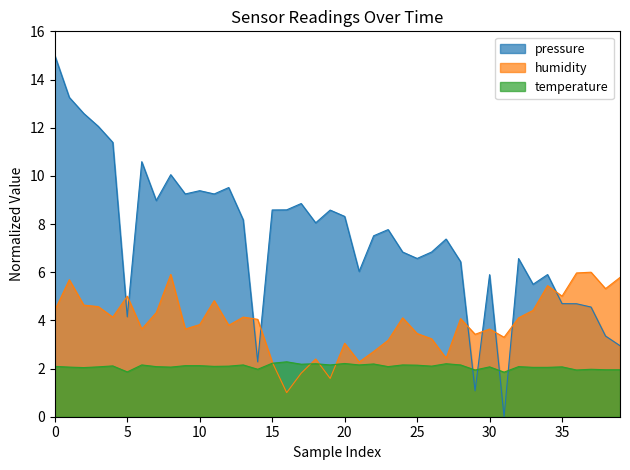

What is the value of the temperature point at the 34th from the left?

2.0